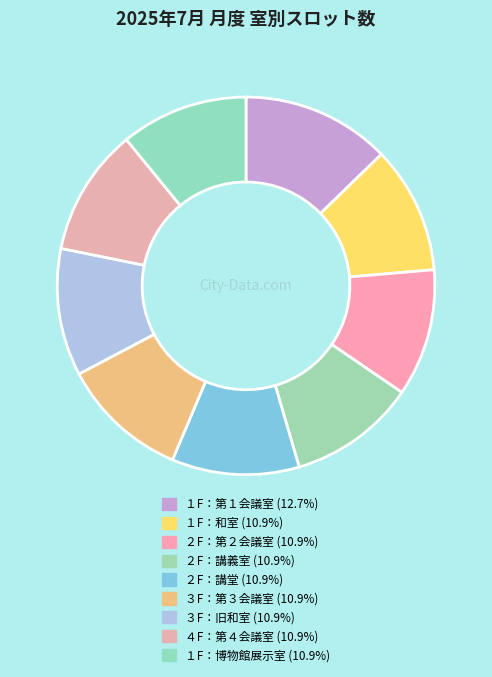

Which category has the smallest portion of the pie?

１F：和室